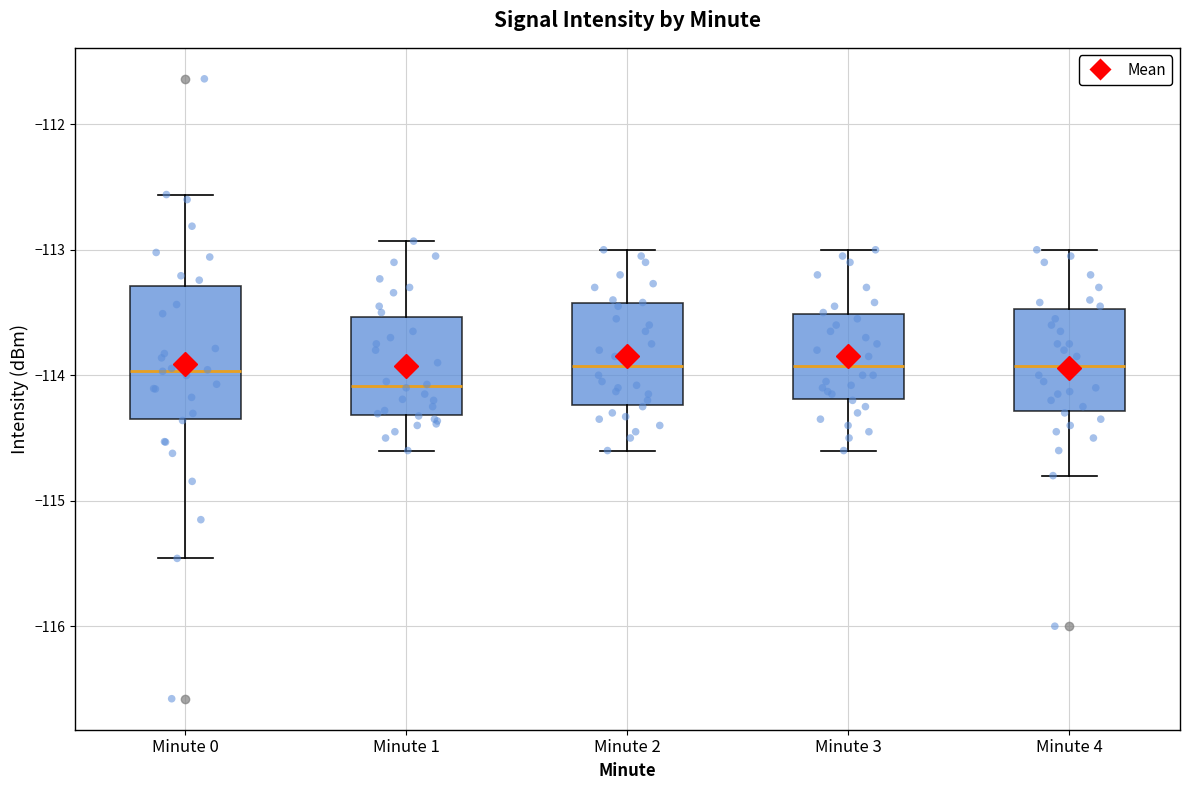

Reading left to right, transcribe this box plot: for each box, give where its median line is, the range the box spans, and where its two whiskers end, as read against the y-axis. The values are not printed on the chart, so give them approximately, as read against the axis.

Minute 0: median -114.0, box -114.3 to -113.3, whiskers -115.5 to -112.6
Minute 1: median -114.1, box -114.3 to -113.5, whiskers -114.6 to -112.9
Minute 2: median -113.9, box -114.2 to -113.4, whiskers -114.6 to -113.0
Minute 3: median -113.9, box -114.2 to -113.5, whiskers -114.6 to -113.0
Minute 4: median -113.9, box -114.3 to -113.5, whiskers -114.8 to -113.0